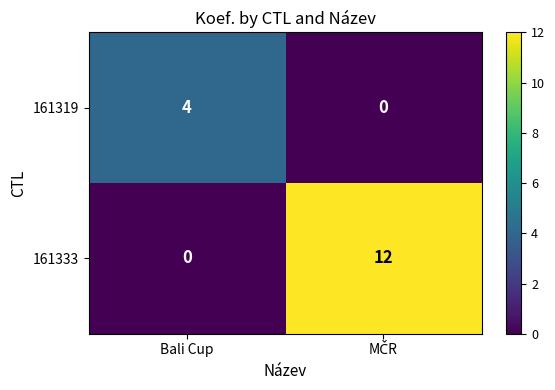

At Bali Cup, list the series in order from smallest to largest.

161333, 161319